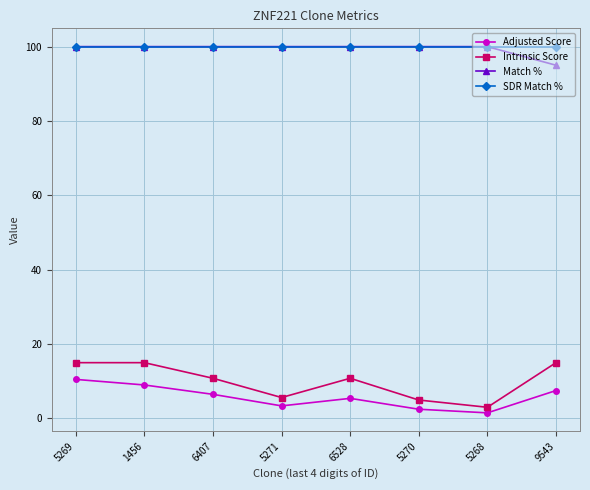

What is the total value across all series at 6407?

217.3